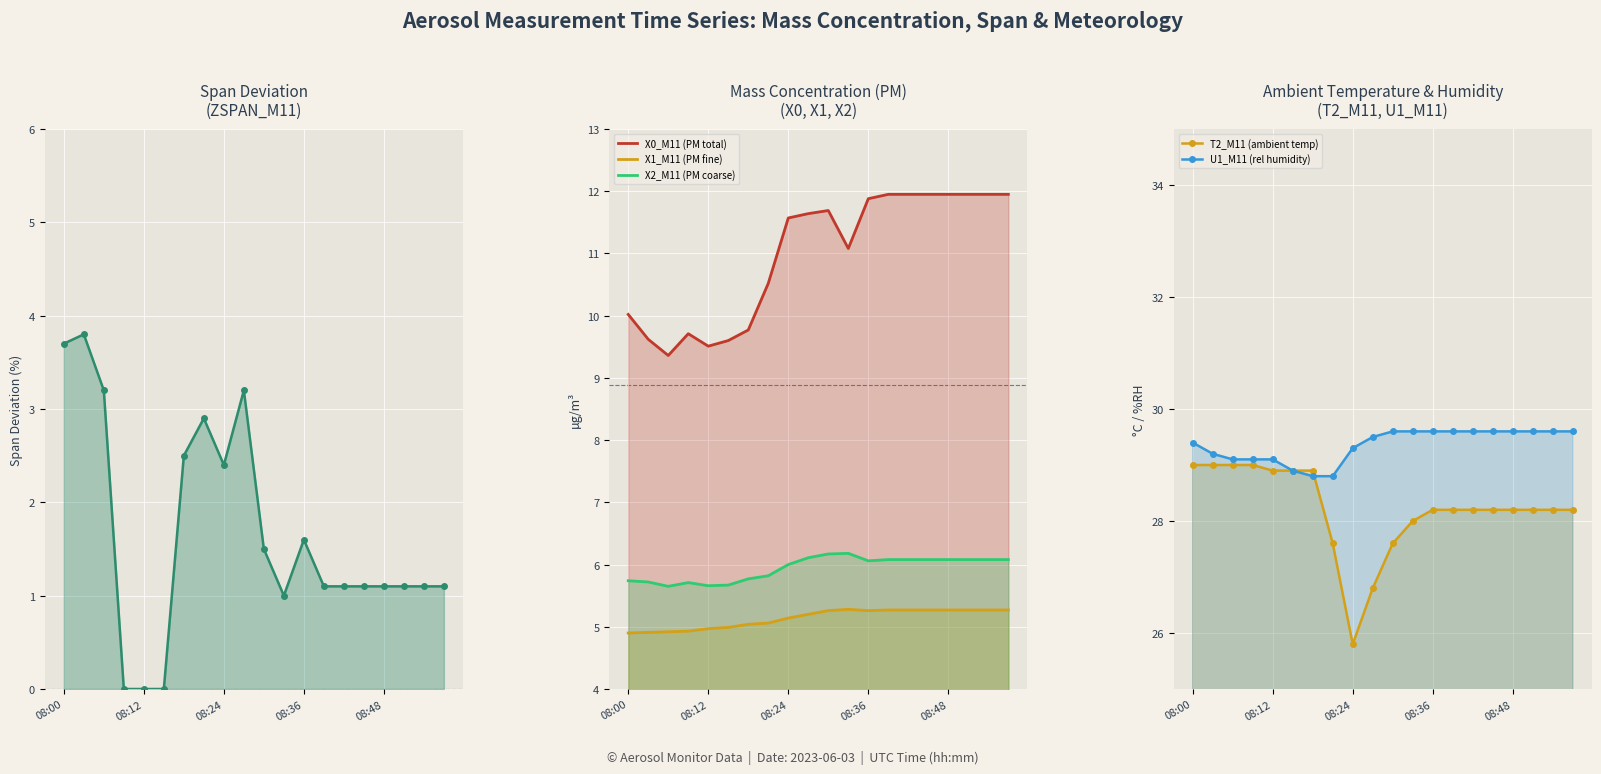

Which has a higher value, 17 or 5?

17